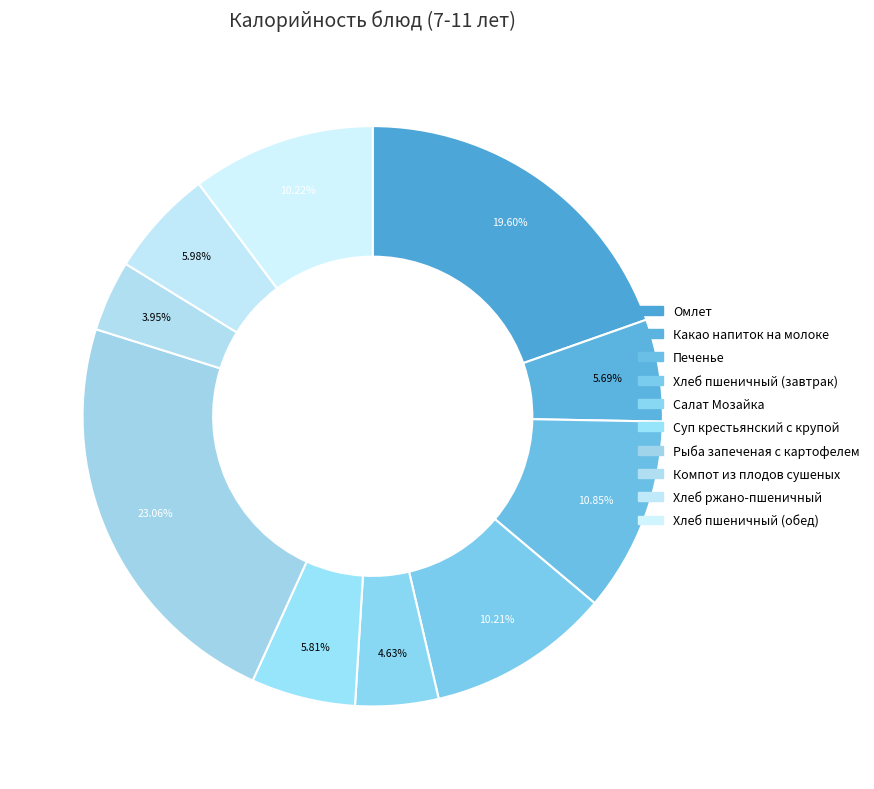

To the nearest percent, what portion does Рыба запеченая с картофелем represent?

23%